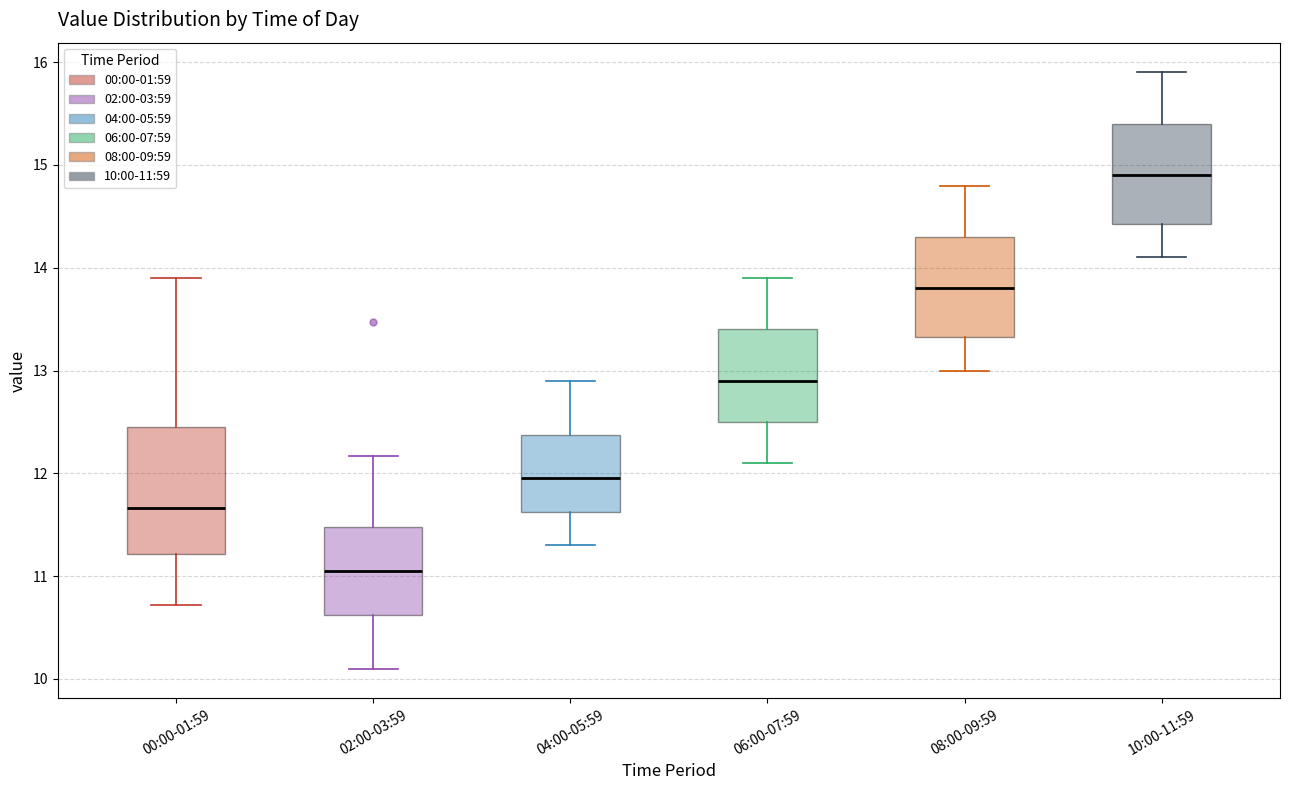

Reading left to right, read every box against the y-axis: the position of its median line, the range the box covers, and the ends of its whiskers. The values are not printed on the chart, so give them approximately, as read against the axis.

00:00-01:59: median 11.7, box 11.2 to 12.5, whiskers 10.7 to 13.9
02:00-03:59: median 11.1, box 10.6 to 11.5, whiskers 10.1 to 12.2
04:00-05:59: median 12.0, box 11.6 to 12.4, whiskers 11.3 to 12.9
06:00-07:59: median 12.9, box 12.5 to 13.4, whiskers 12.1 to 13.9
08:00-09:59: median 13.8, box 13.3 to 14.3, whiskers 13.0 to 14.8
10:00-11:59: median 14.9, box 14.4 to 15.4, whiskers 14.1 to 15.9